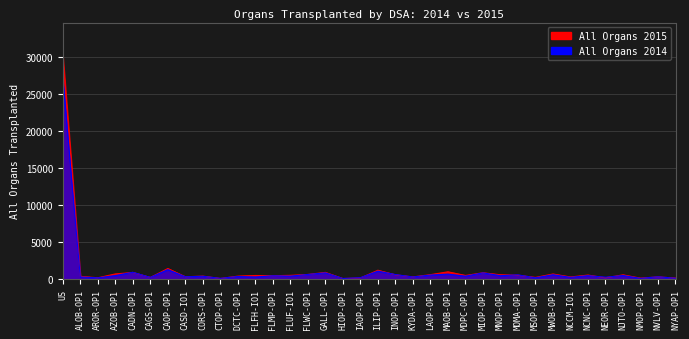

What is the difference between the maximum and minimum values in the All Organs 2014 series?

27095